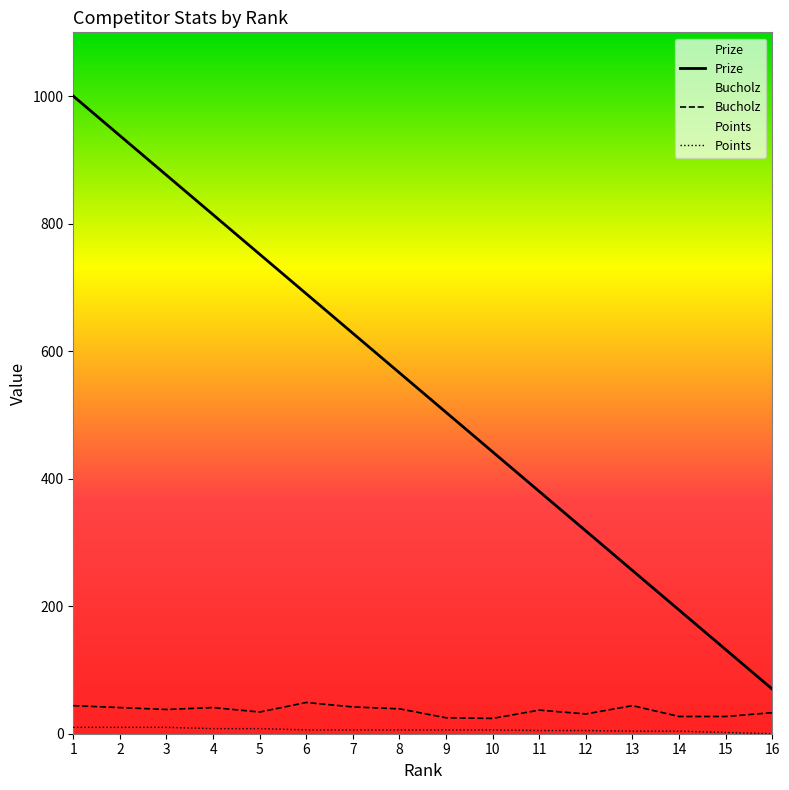

True or false: Prize has more than 2 interior local peaks.

False